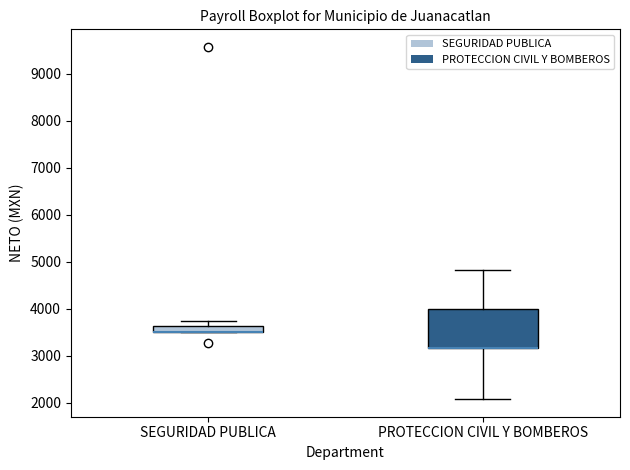

Comparing the boxes themselves (not the whiskers), which one is the tallest?

PROTECCION CIVIL Y BOMBEROS